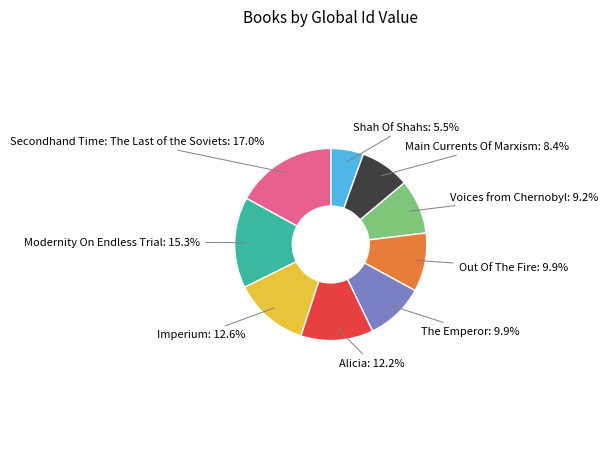

Is there any slice that represents more than half of the pie?

No